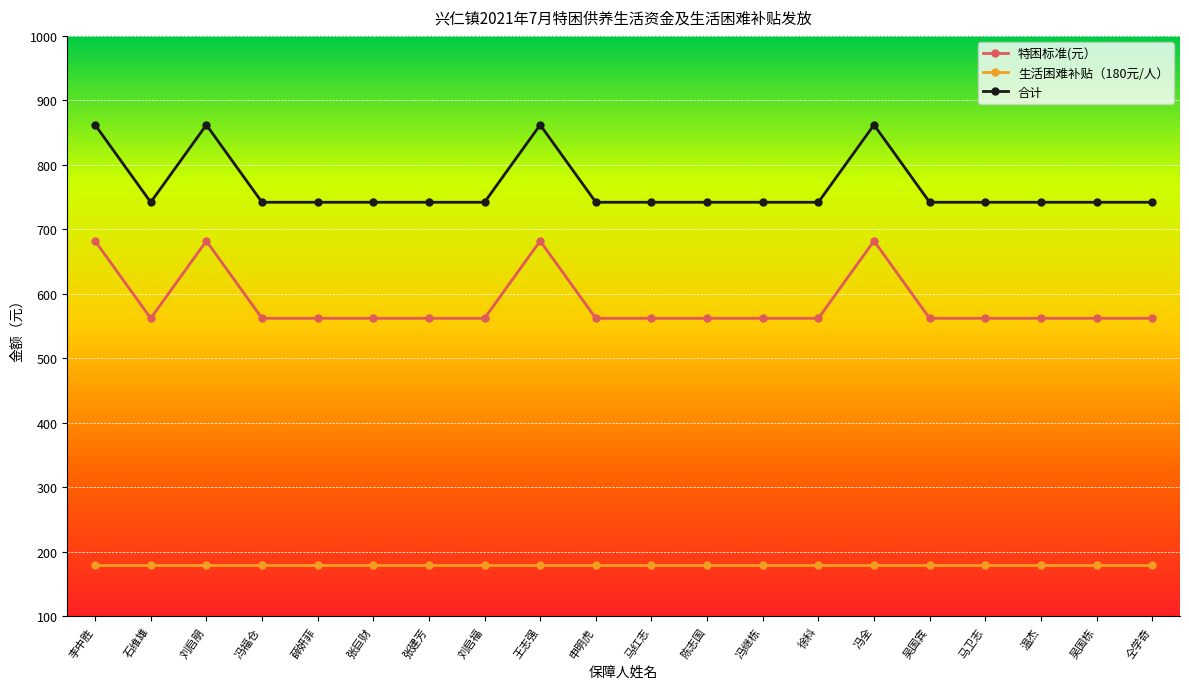

How many categories are shown in the chart?

20